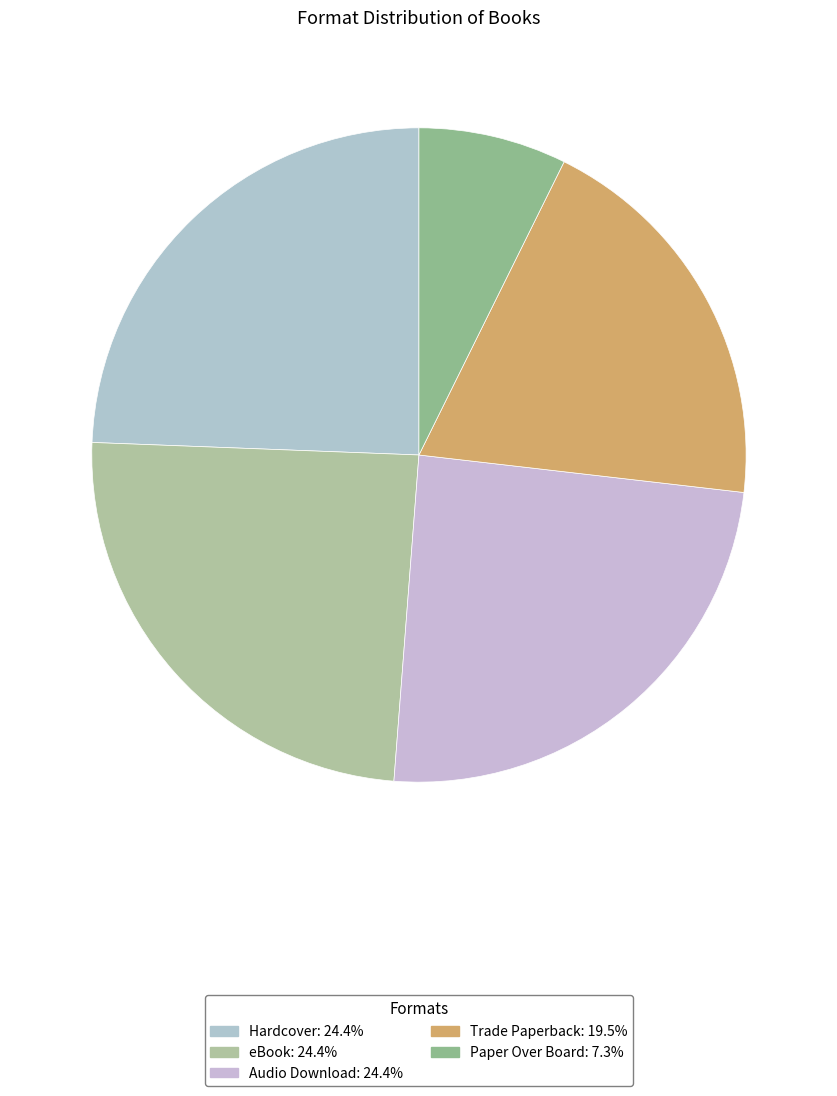

What is the smallest slice in the pie chart?

Paper Over Board